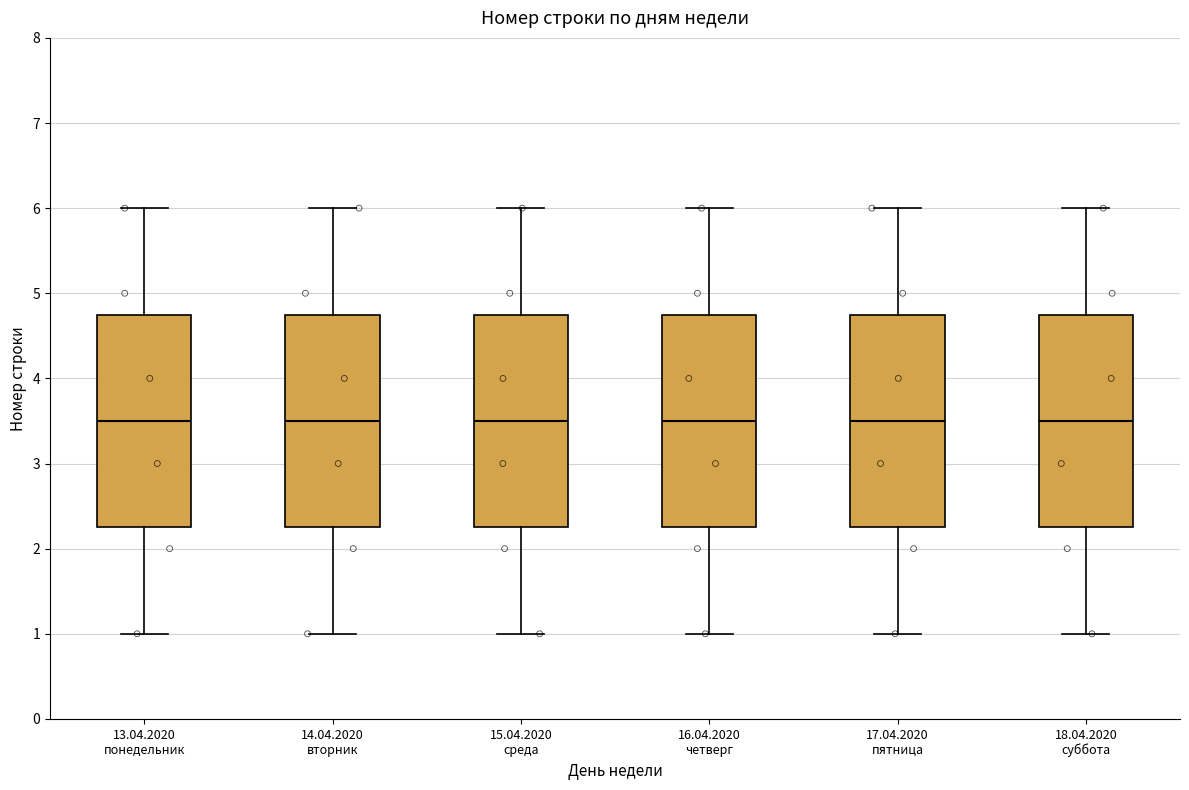

Reading left to right, read every box against the y-axis: the position of its median line, the range the box covers, and the ends of its whiskers. The values are not printed on the chart, so give them approximately, as read against the axis.

13.04.2020 понедельник: median 3.5, box 2.3 to 4.8, whiskers 1.0 to 6.0
14.04.2020 вторник: median 3.5, box 2.3 to 4.8, whiskers 1.0 to 6.0
15.04.2020 среда: median 3.5, box 2.3 to 4.8, whiskers 1.0 to 6.0
16.04.2020 четверг: median 3.5, box 2.3 to 4.8, whiskers 1.0 to 6.0
17.04.2020 пятница: median 3.5, box 2.3 to 4.8, whiskers 1.0 to 6.0
18.04.2020 суббота: median 3.5, box 2.3 to 4.8, whiskers 1.0 to 6.0